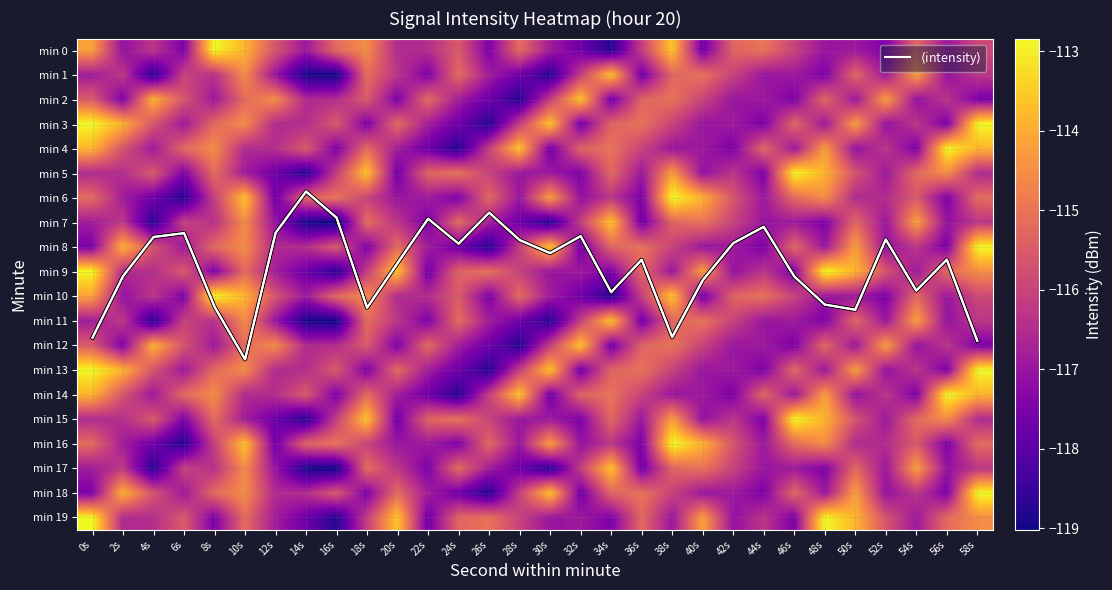

Where is min 19 nearest to the value -115?

26s